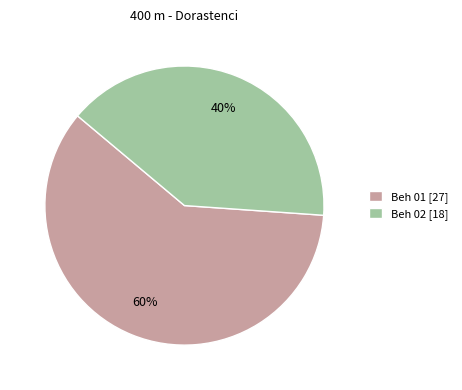

Count the number of slices in the pie.

2